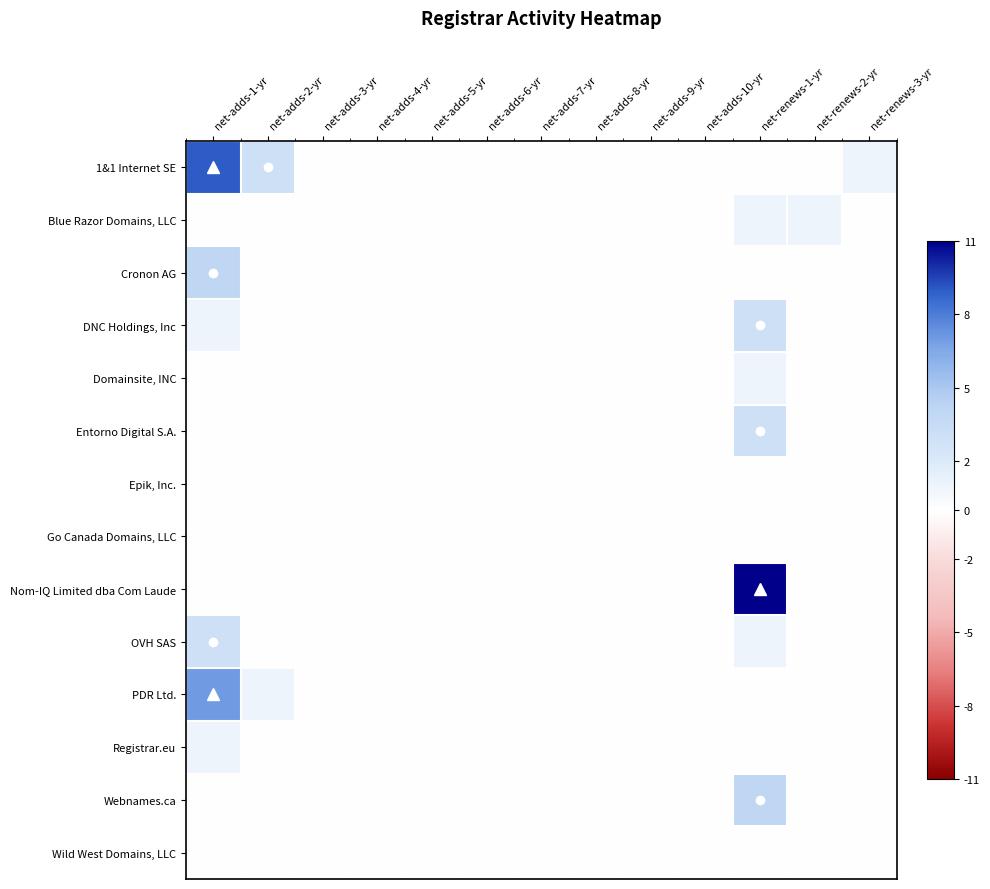

Reading left to right, extract all data points from this chart.

1&1 Internet SE: net-adds-1-yr=9	net-adds-2-yr=3	net-adds-3-yr=0	net-adds-4-yr=0	net-adds-5-yr=0	net-adds-6-yr=0	net-adds-7-yr=0	net-adds-8-yr=0	net-adds-9-yr=0	net-adds-10-yr=0	net-renews-1-yr=0	net-renews-2-yr=0	net-renews-3-yr=1
Blue Razor Domains, LLC: net-adds-1-yr=0	net-adds-2-yr=0	net-adds-3-yr=0	net-adds-4-yr=0	net-adds-5-yr=0	net-adds-6-yr=0	net-adds-7-yr=0	net-adds-8-yr=0	net-adds-9-yr=0	net-adds-10-yr=0	net-renews-1-yr=1	net-renews-2-yr=1	net-renews-3-yr=0
Cronon AG: net-adds-1-yr=4	net-adds-2-yr=0	net-adds-3-yr=0	net-adds-4-yr=0	net-adds-5-yr=0	net-adds-6-yr=0	net-adds-7-yr=0	net-adds-8-yr=0	net-adds-9-yr=0	net-adds-10-yr=0	net-renews-1-yr=0	net-renews-2-yr=0	net-renews-3-yr=0
DNC Holdings, Inc: net-adds-1-yr=1	net-adds-2-yr=0	net-adds-3-yr=0	net-adds-4-yr=0	net-adds-5-yr=0	net-adds-6-yr=0	net-adds-7-yr=0	net-adds-8-yr=0	net-adds-9-yr=0	net-adds-10-yr=0	net-renews-1-yr=3	net-renews-2-yr=0	net-renews-3-yr=0
Domainsite, INC: net-adds-1-yr=0	net-adds-2-yr=0	net-adds-3-yr=0	net-adds-4-yr=0	net-adds-5-yr=0	net-adds-6-yr=0	net-adds-7-yr=0	net-adds-8-yr=0	net-adds-9-yr=0	net-adds-10-yr=0	net-renews-1-yr=1	net-renews-2-yr=0	net-renews-3-yr=0
Entorno Digital S.A.: net-adds-1-yr=0	net-adds-2-yr=0	net-adds-3-yr=0	net-adds-4-yr=0	net-adds-5-yr=0	net-adds-6-yr=0	net-adds-7-yr=0	net-adds-8-yr=0	net-adds-9-yr=0	net-adds-10-yr=0	net-renews-1-yr=3	net-renews-2-yr=0	net-renews-3-yr=0
Epik, Inc.: net-adds-1-yr=0	net-adds-2-yr=0	net-adds-3-yr=0	net-adds-4-yr=0	net-adds-5-yr=0	net-adds-6-yr=0	net-adds-7-yr=0	net-adds-8-yr=0	net-adds-9-yr=0	net-adds-10-yr=0	net-renews-1-yr=0	net-renews-2-yr=0	net-renews-3-yr=0
Go Canada Domains, LLC: net-adds-1-yr=0	net-adds-2-yr=0	net-adds-3-yr=0	net-adds-4-yr=0	net-adds-5-yr=0	net-adds-6-yr=0	net-adds-7-yr=0	net-adds-8-yr=0	net-adds-9-yr=0	net-adds-10-yr=0	net-renews-1-yr=0	net-renews-2-yr=0	net-renews-3-yr=0
Nom-IQ Limited dba Com Laude: net-adds-1-yr=0	net-adds-2-yr=0	net-adds-3-yr=0	net-adds-4-yr=0	net-adds-5-yr=0	net-adds-6-yr=0	net-adds-7-yr=0	net-adds-8-yr=0	net-adds-9-yr=0	net-adds-10-yr=0	net-renews-1-yr=11	net-renews-2-yr=0	net-renews-3-yr=0
OVH SAS: net-adds-1-yr=3	net-adds-2-yr=0	net-adds-3-yr=0	net-adds-4-yr=0	net-adds-5-yr=0	net-adds-6-yr=0	net-adds-7-yr=0	net-adds-8-yr=0	net-adds-9-yr=0	net-adds-10-yr=0	net-renews-1-yr=1	net-renews-2-yr=0	net-renews-3-yr=0
PDR Ltd.: net-adds-1-yr=7	net-adds-2-yr=1	net-adds-3-yr=0	net-adds-4-yr=0	net-adds-5-yr=0	net-adds-6-yr=0	net-adds-7-yr=0	net-adds-8-yr=0	net-adds-9-yr=0	net-adds-10-yr=0	net-renews-1-yr=0	net-renews-2-yr=0	net-renews-3-yr=0
Registrar.eu: net-adds-1-yr=1	net-adds-2-yr=0	net-adds-3-yr=0	net-adds-4-yr=0	net-adds-5-yr=0	net-adds-6-yr=0	net-adds-7-yr=0	net-adds-8-yr=0	net-adds-9-yr=0	net-adds-10-yr=0	net-renews-1-yr=0	net-renews-2-yr=0	net-renews-3-yr=0
Webnames.ca: net-adds-1-yr=0	net-adds-2-yr=0	net-adds-3-yr=0	net-adds-4-yr=0	net-adds-5-yr=0	net-adds-6-yr=0	net-adds-7-yr=0	net-adds-8-yr=0	net-adds-9-yr=0	net-adds-10-yr=0	net-renews-1-yr=4	net-renews-2-yr=0	net-renews-3-yr=0
Wild West Domains, LLC: net-adds-1-yr=0	net-adds-2-yr=0	net-adds-3-yr=0	net-adds-4-yr=0	net-adds-5-yr=0	net-adds-6-yr=0	net-adds-7-yr=0	net-adds-8-yr=0	net-adds-9-yr=0	net-adds-10-yr=0	net-renews-1-yr=0	net-renews-2-yr=0	net-renews-3-yr=0